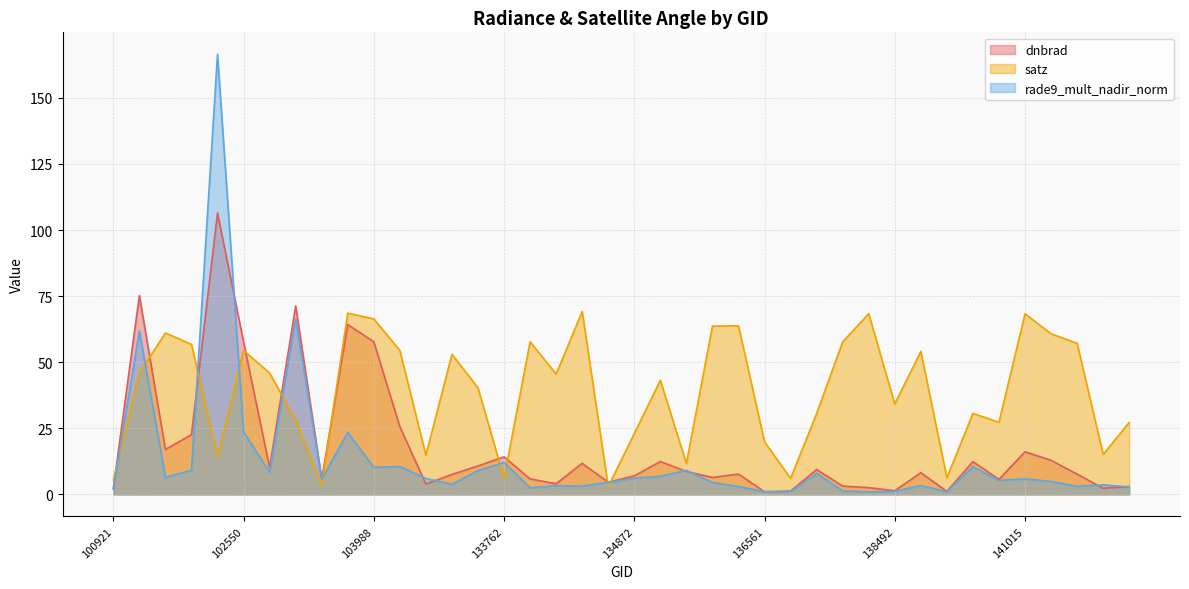

What value does the rade9_mult_nadir_norm series have at 136561?

1.0